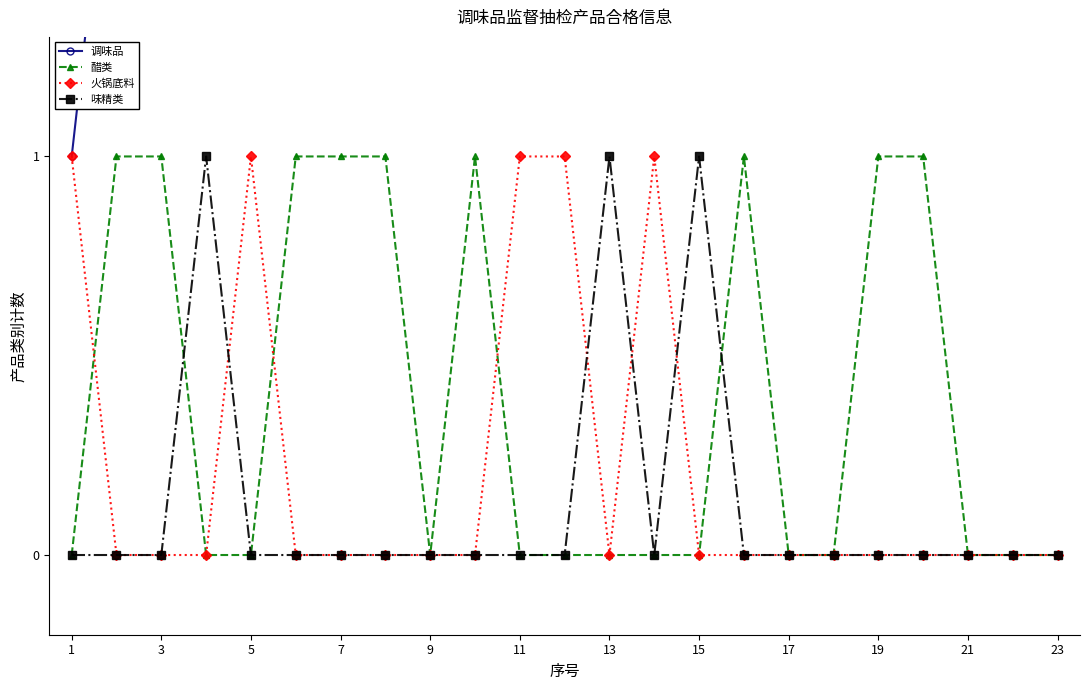

Is it true that 醋类 equals 1 at 9?

False